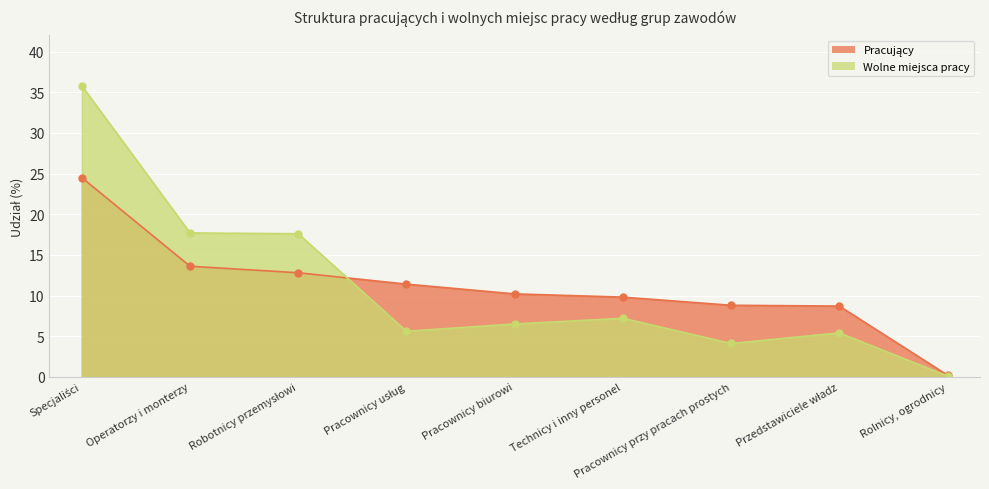

At which label is Wolne miejsca pracy closest to 17?

Robotnicy przemysłowi